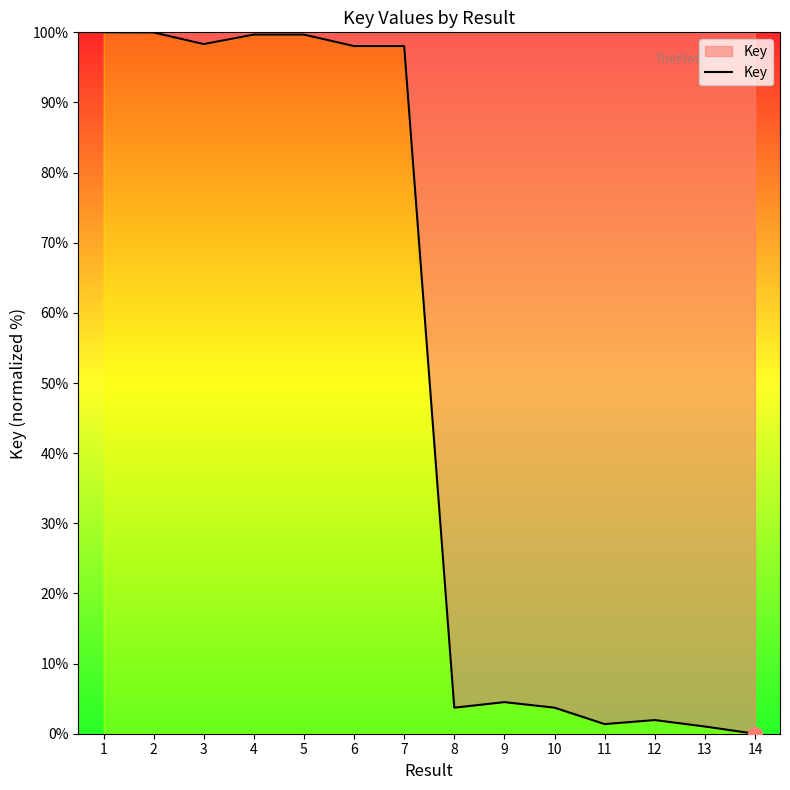

What is the ratio of the value at 10 to the value at 8?

1.0